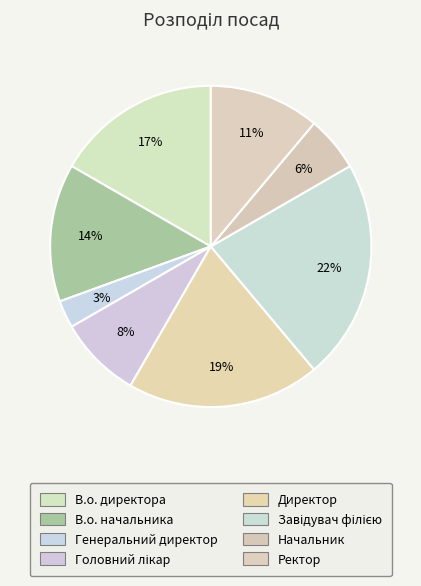

How many segments does this pie chart have?

8